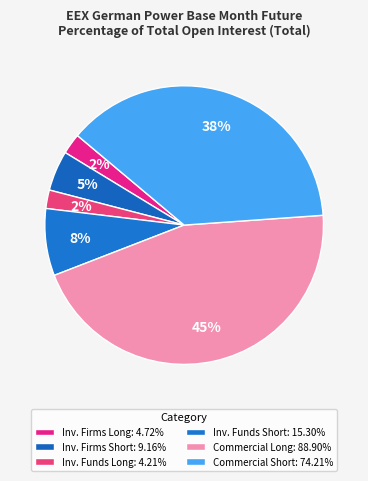

To the nearest percent, what is the difference between the largest and smallest slice percentages?

43%